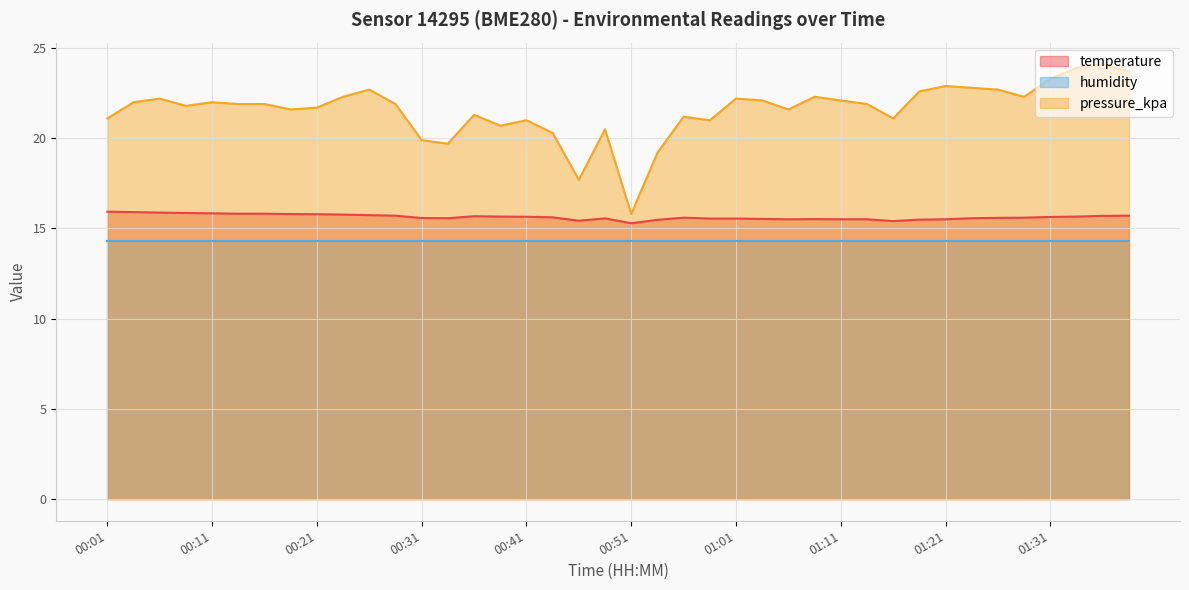

Rank the categories by pressure_kpa value from highest to lowest.

01:36, 01:33, 01:38, 01:31, 01:21, 01:23, 00:26, 01:26, 01:18, 00:23, 01:08, 01:28, 00:06, 01:01, 01:03, 01:11, 00:03, 00:11, 00:13, 00:16, 00:28, 01:13, 00:08, 00:21, 00:18, 01:06, 00:36, 00:56, 00:01, 01:16, 00:41, 00:58, 00:38, 00:48, 00:43, 00:31, 00:33, 00:53, 00:46, 00:51